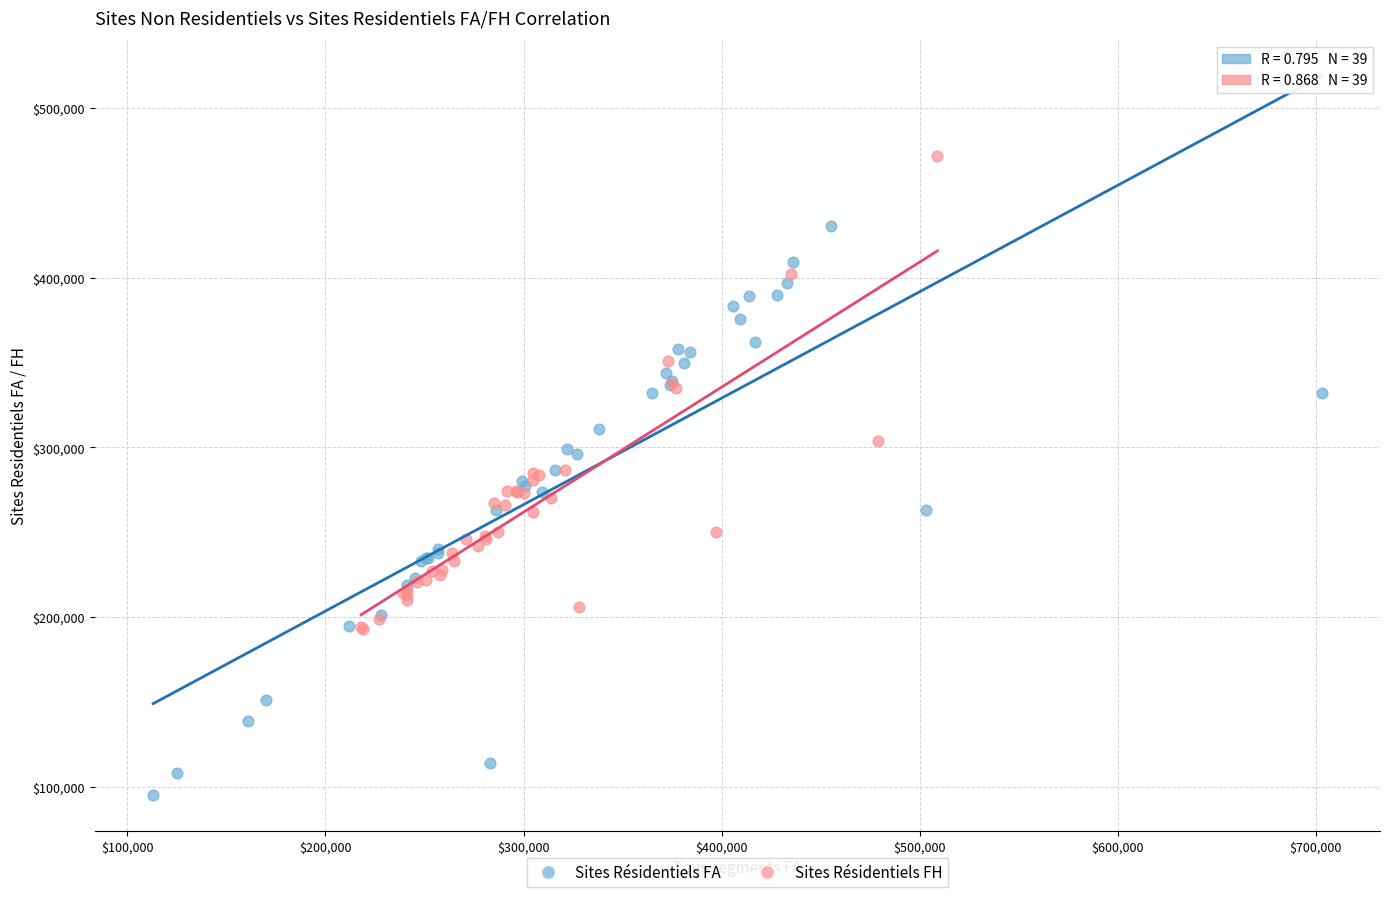

Which series has the widest spread of Y values?

Sites Résidentiels FA